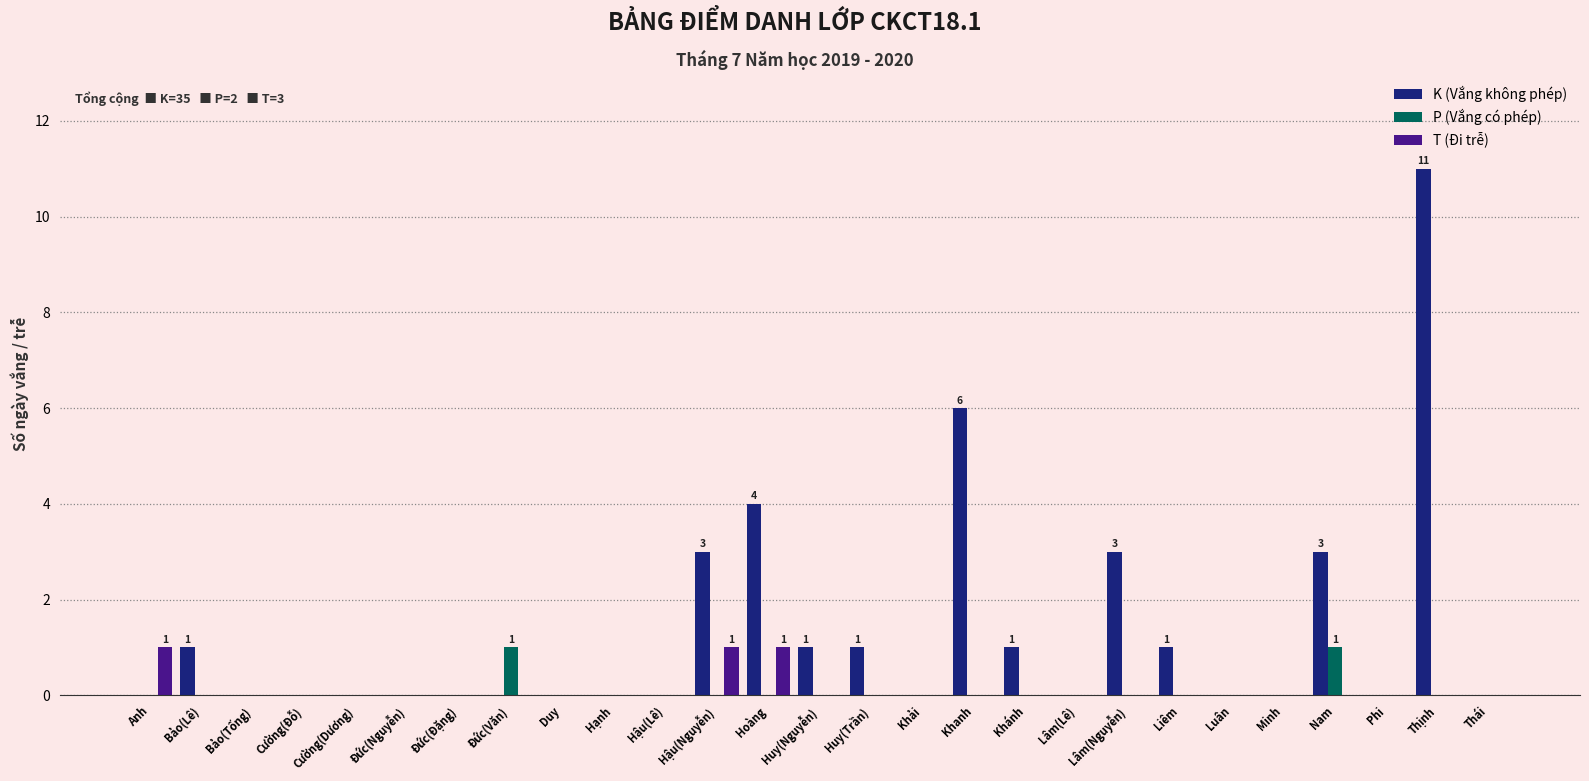

Is it true that T (Đi trễ) equals 0 at Huy(Nguyễn)?

True